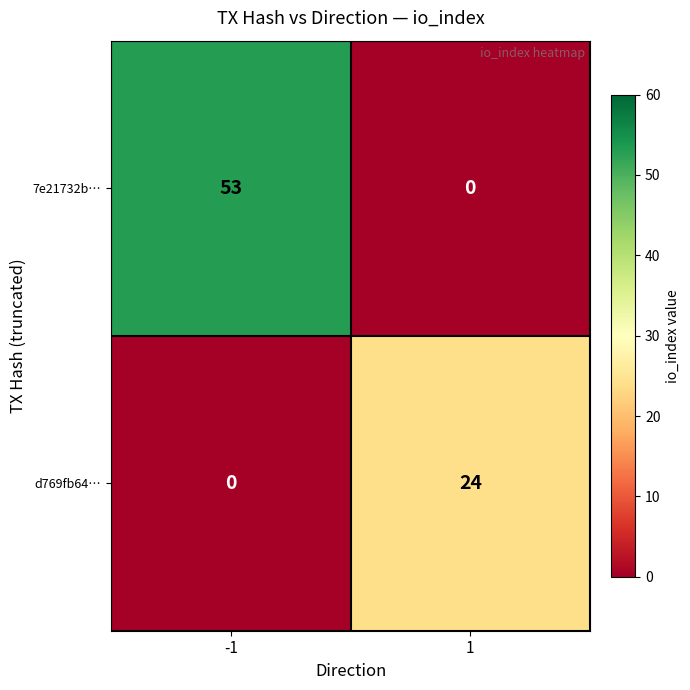

What is the difference between the d769fb64… values at -1 and 1?

24